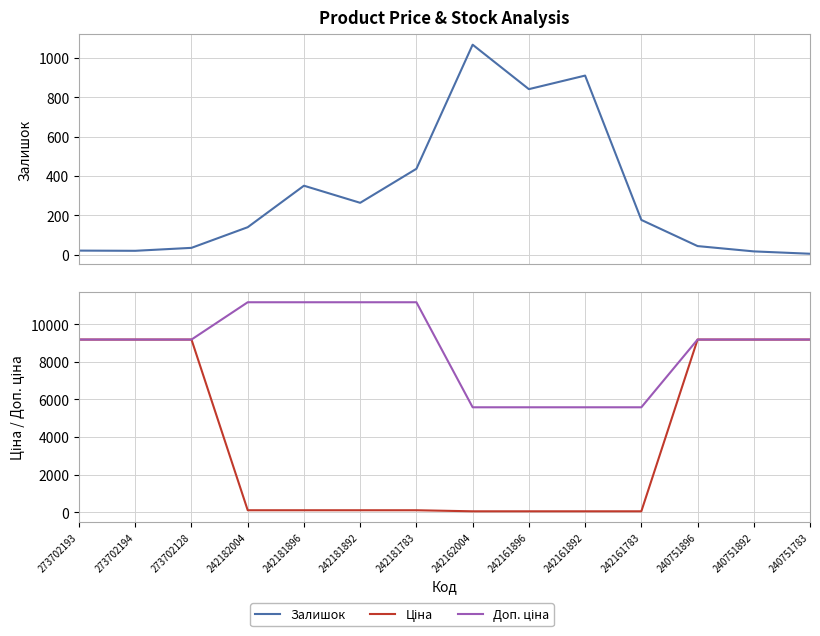

What is the total value across all series at 242161896?

6481.9